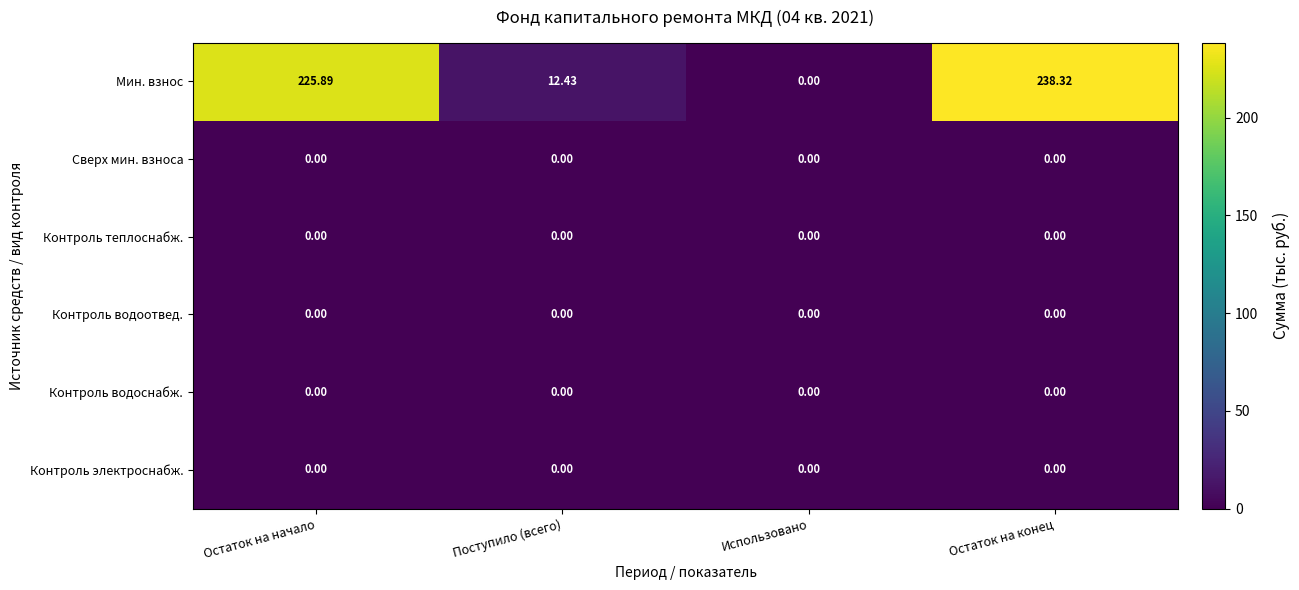

Is the value of Контроль водоснабж. at Остаток на начало greater than the value of Мин. взнос at Остаток на конец?

No